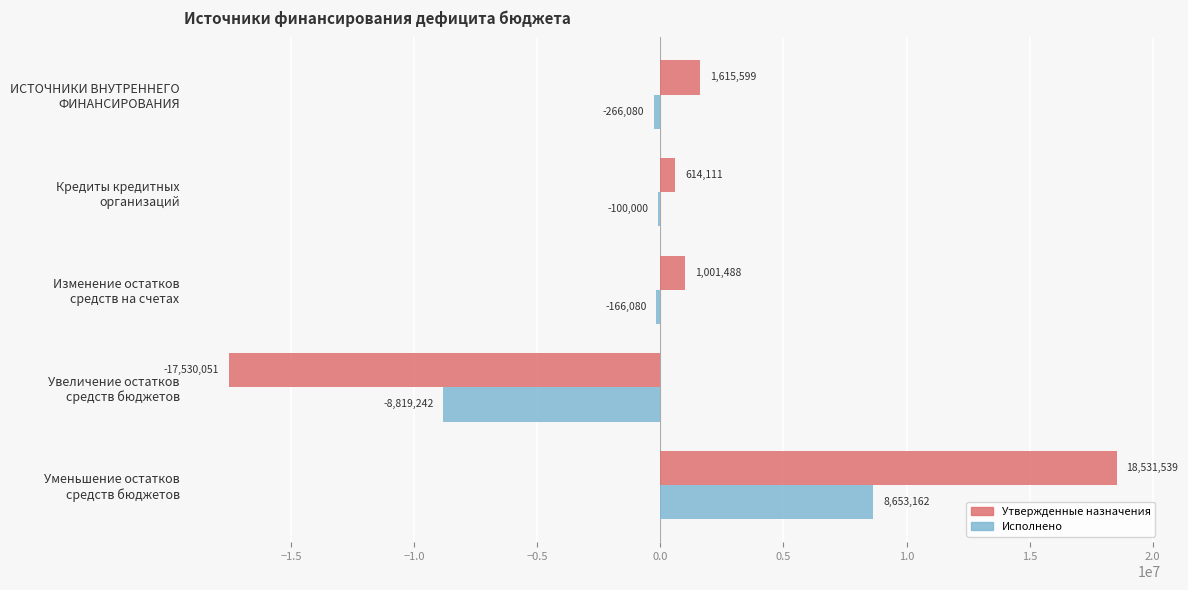

Which series has the largest total across all categories?

Утвержденные назначения